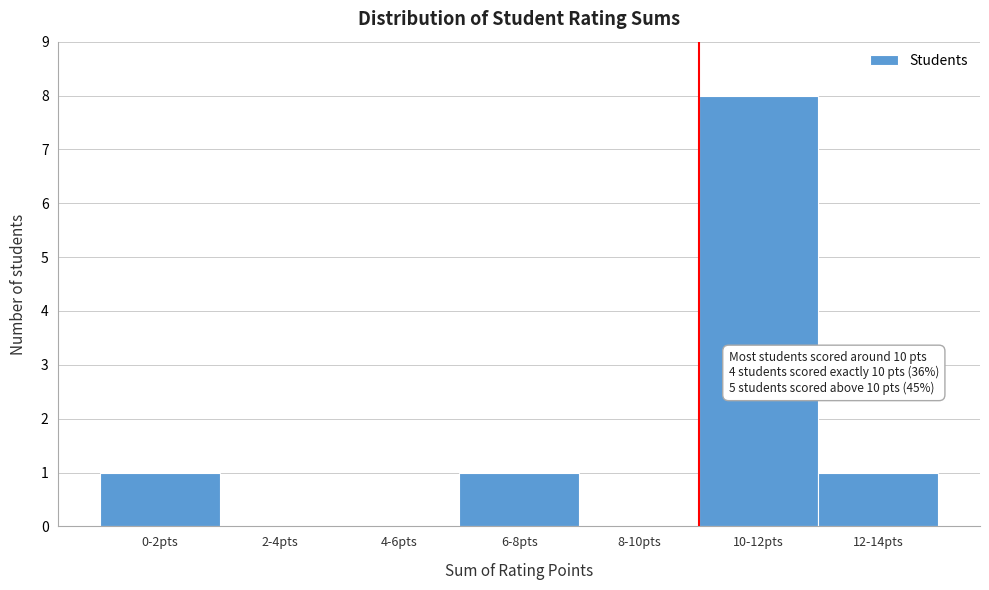

Reading left to right, what are all the values shown in this chart?

0-2pts=1	2-4pts=0	4-6pts=0	6-8pts=1	8-10pts=0	10-12pts=8	12-14pts=1